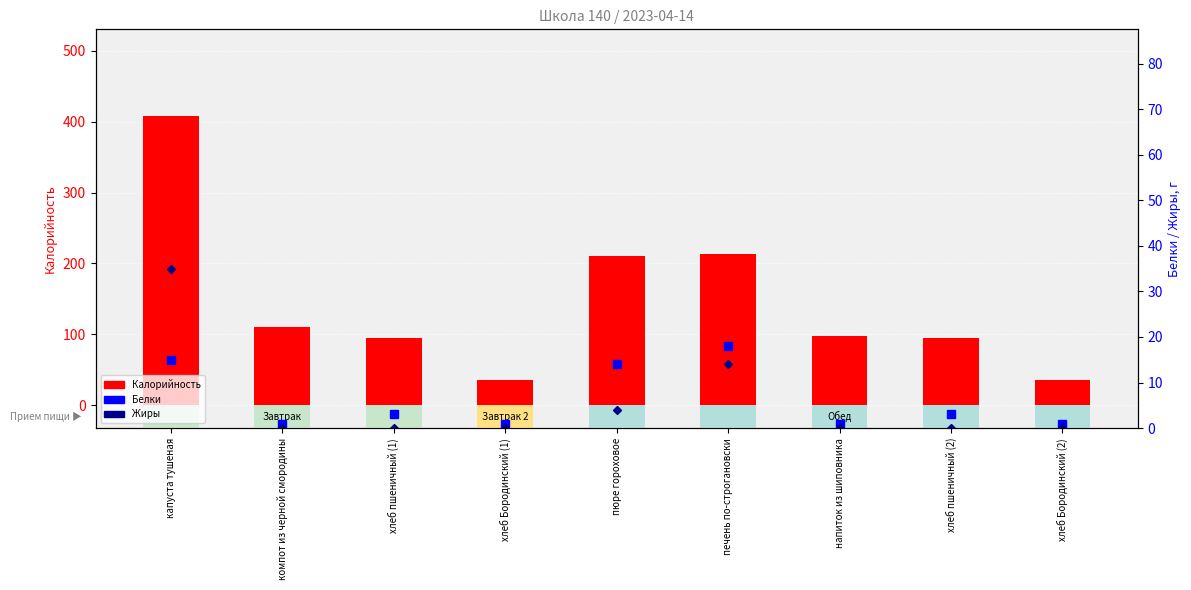

Which series changed the most between хлеб пшеничный (1) and хлеб Бородинский (1)?

Калорийность